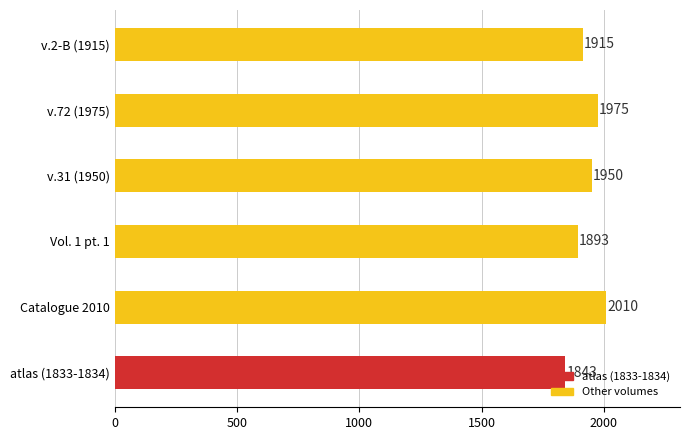

Rank the categories by value from lowest to highest.

atlas (1833-1834), Vol. 1 pt. 1, v.2-B (1915), v.31 (1950), v.72 (1975), Catalogue 2010